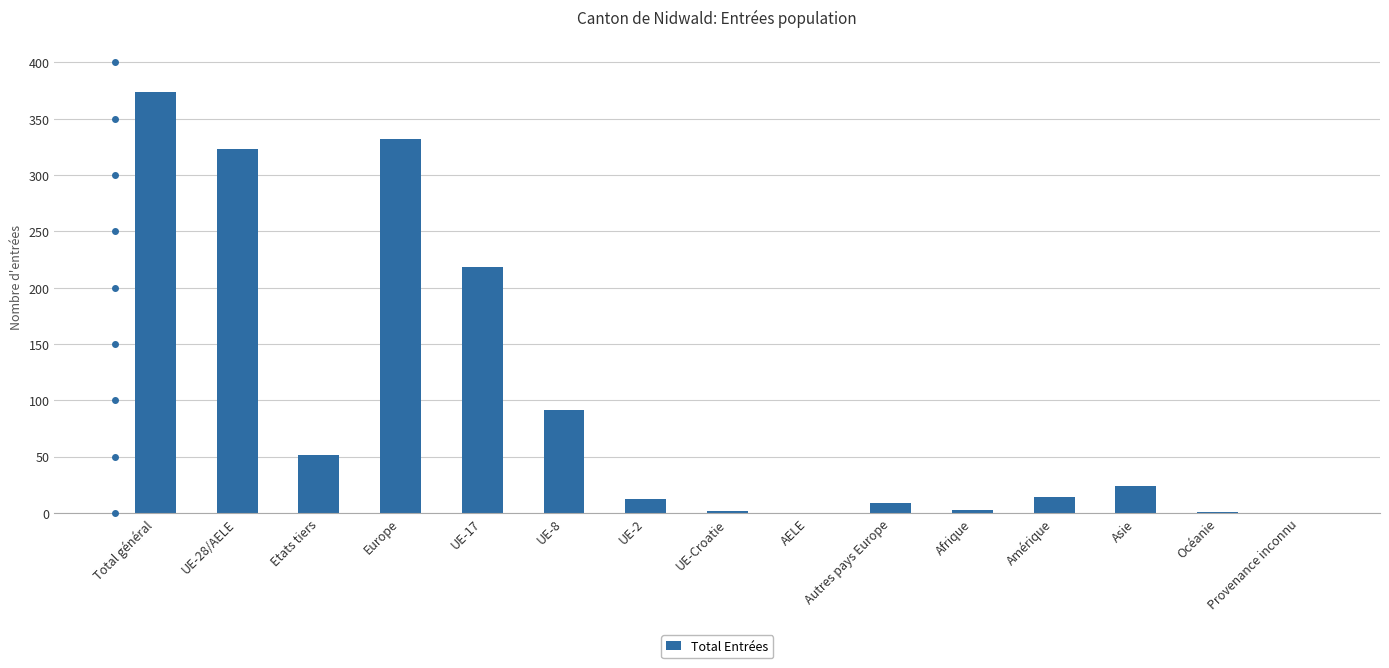

What is the sum of all values?

1454